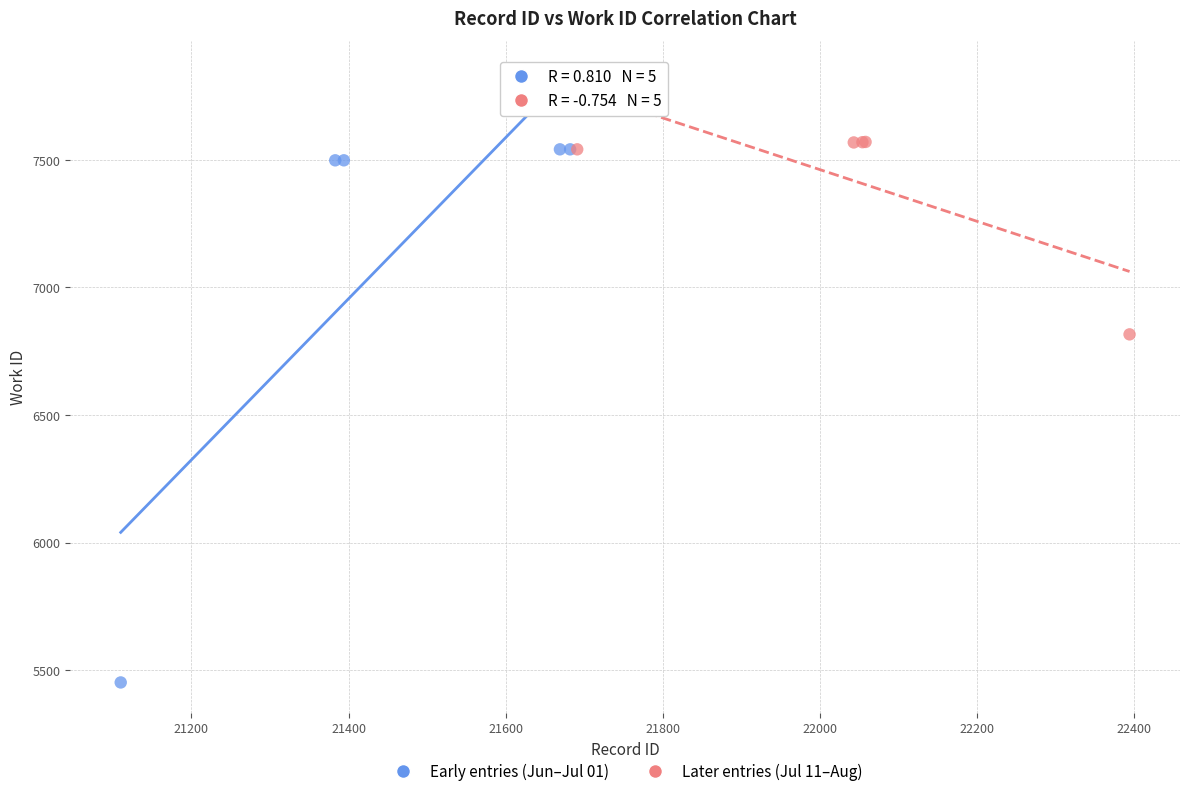

Which series reaches the minimum Y coordinate?

Early entries (Jun–Jul 01)